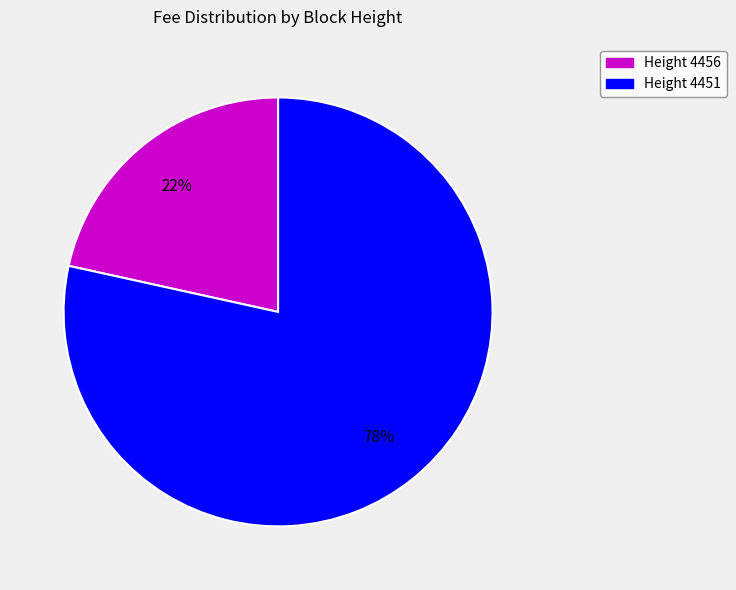

Which category has the smallest portion of the pie?

Height 4456